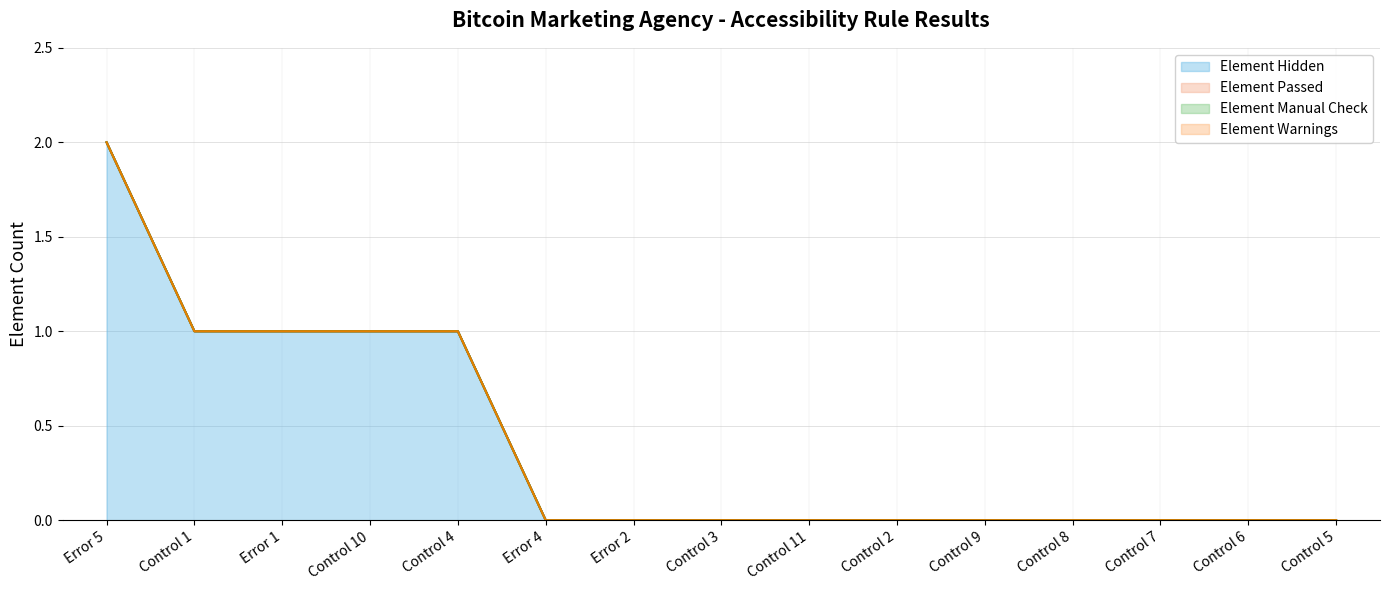

The Element Passed series shows 0 at Control 5. True or false?

True